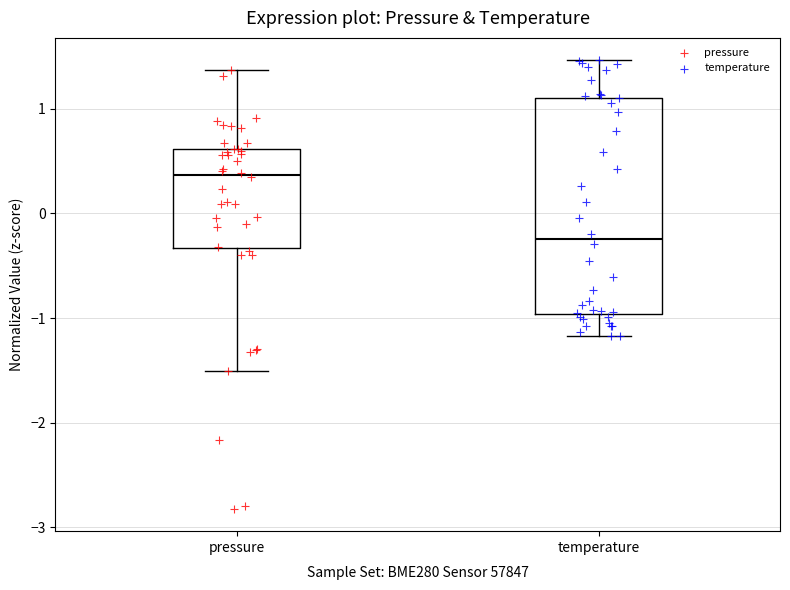

Which box is the tallest, from its lower edge to its upper edge?

temperature